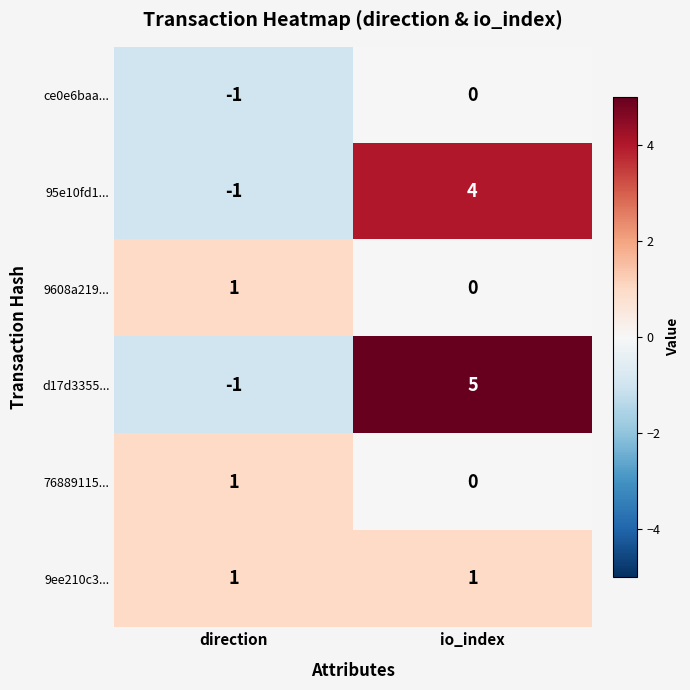

At how many categories does at least one series exceed 2?

1